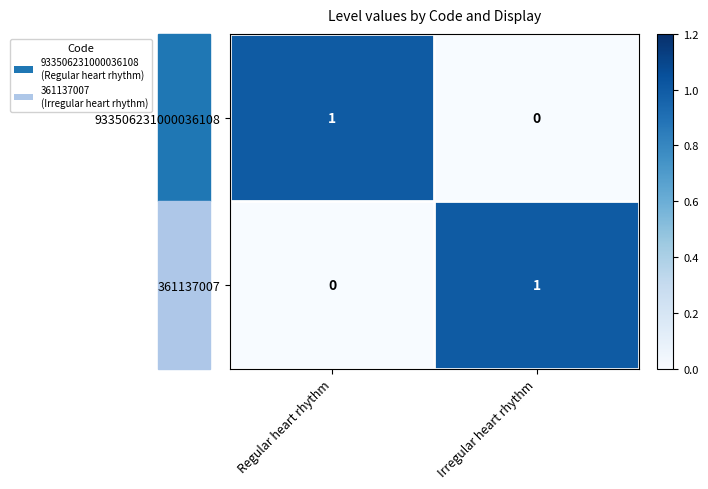

Rank the categories by 933506231000036108 value from highest to lowest.

Regular heart rhythm, Irregular heart rhythm